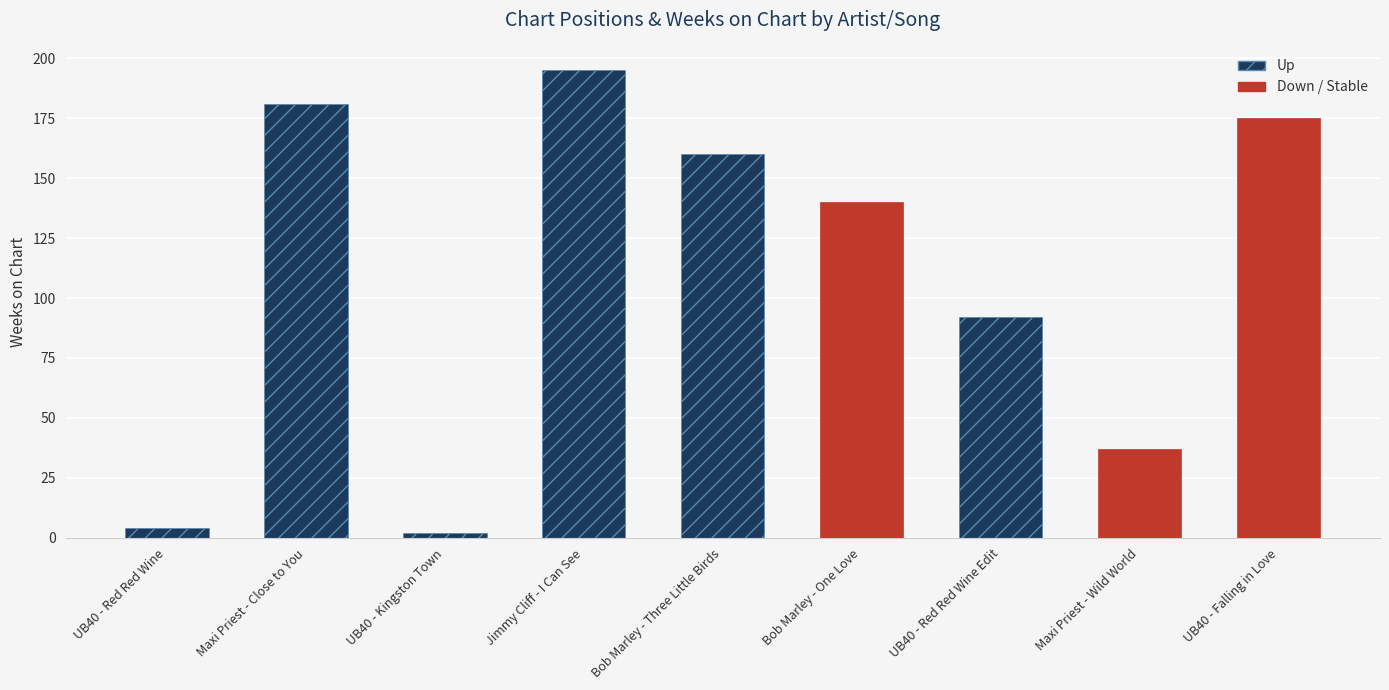

What is the label of the 2nd bar from the left?

Maxi Priest - Close to You